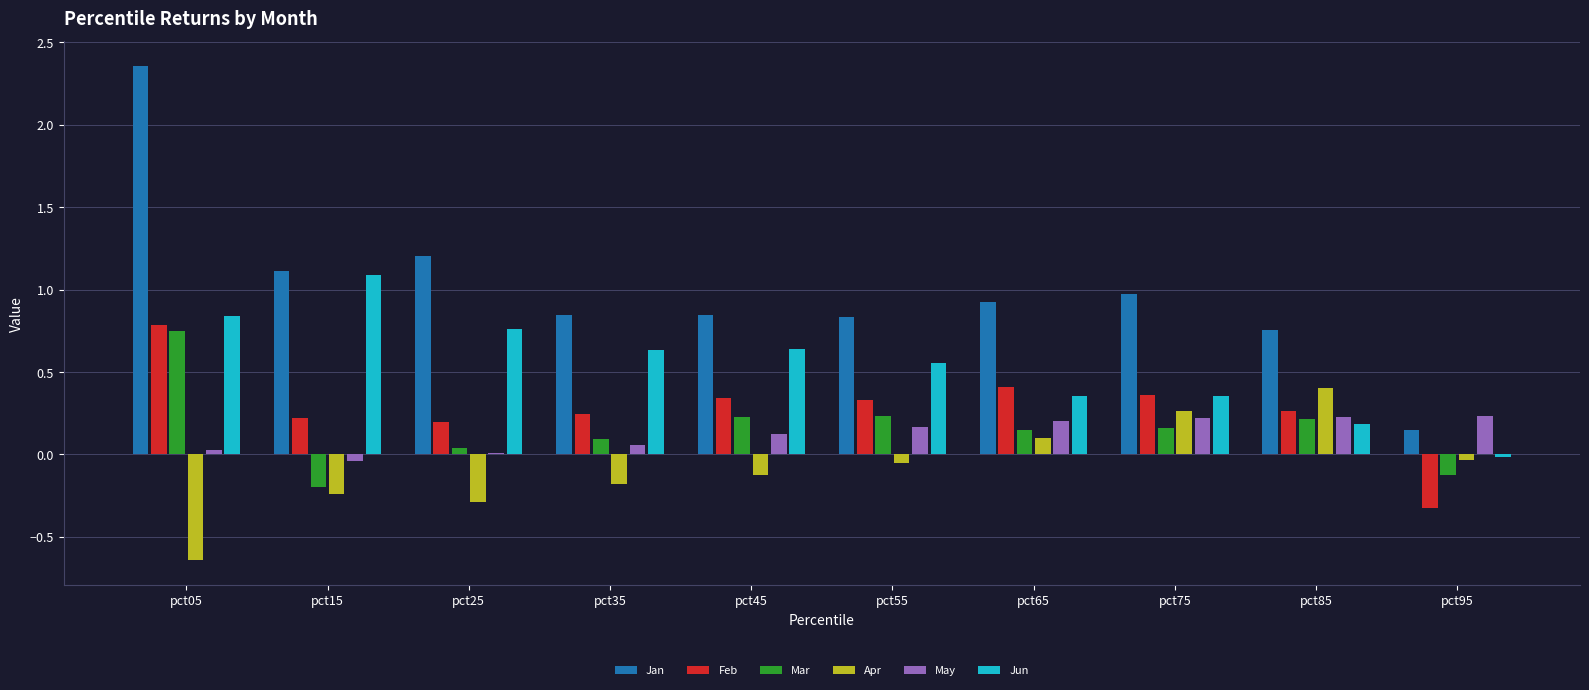

The May series shows 0.0 at pct25. True or false?

True